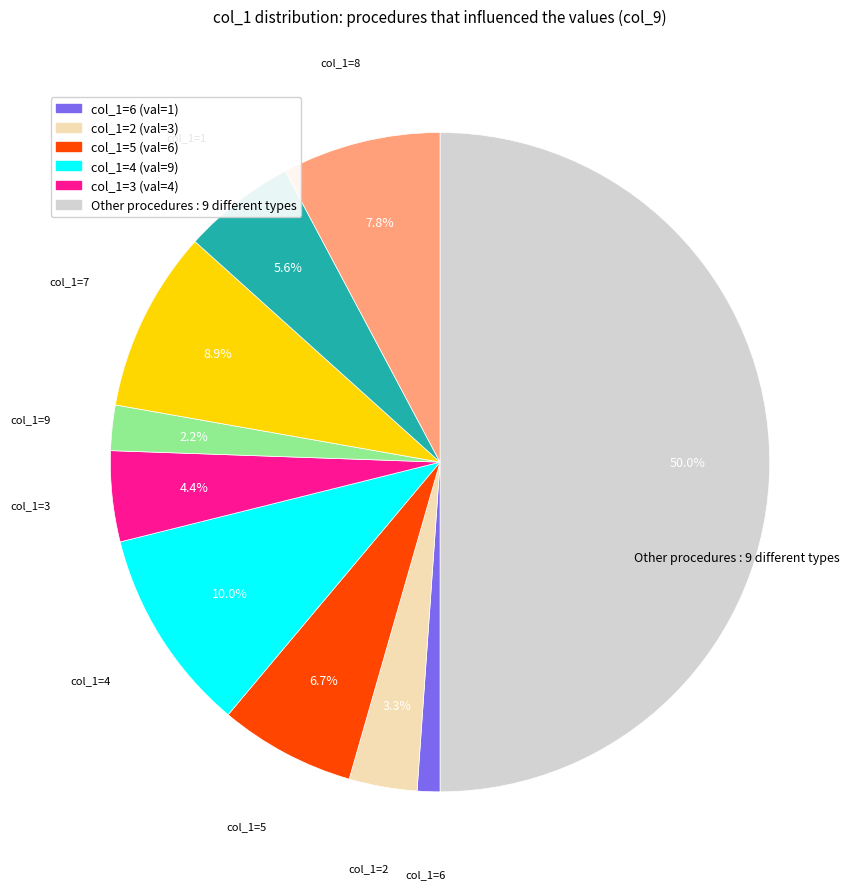

What is the largest slice in the pie chart?

4